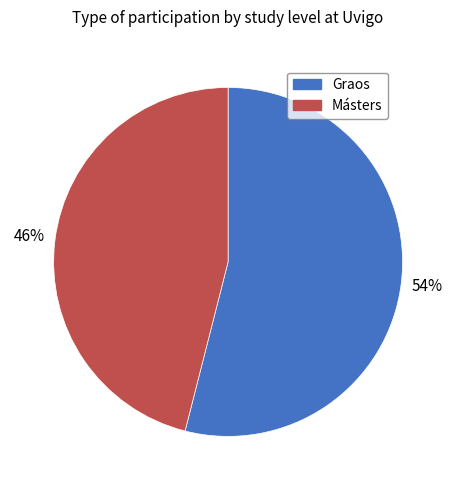

To the nearest percent, what portion does Graos represent?

54%